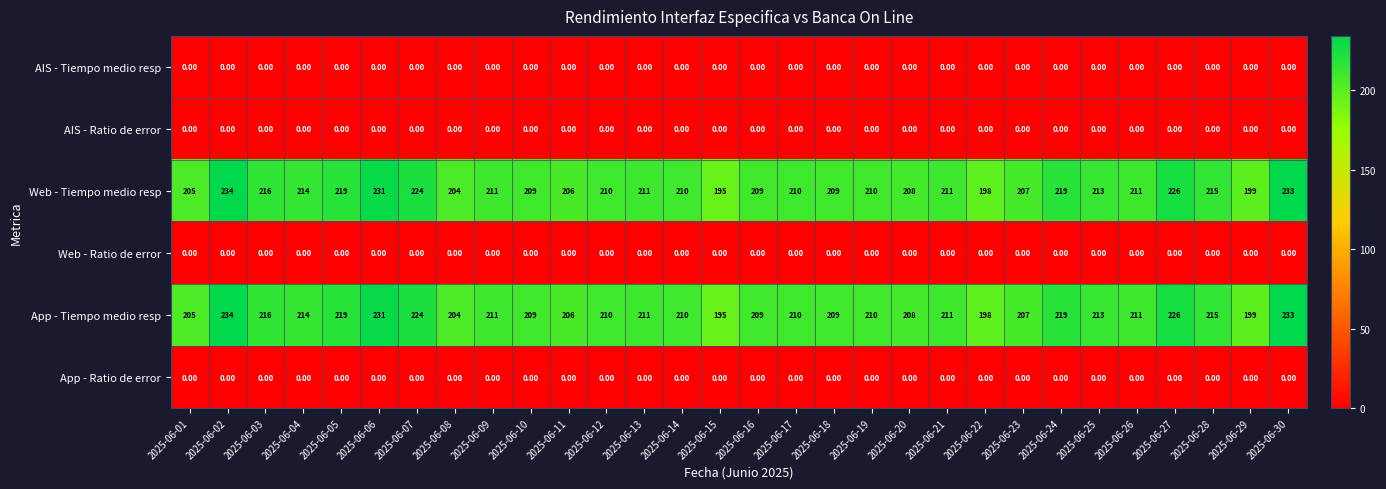

At which category is the sum across all series the highest?

2025-06-02